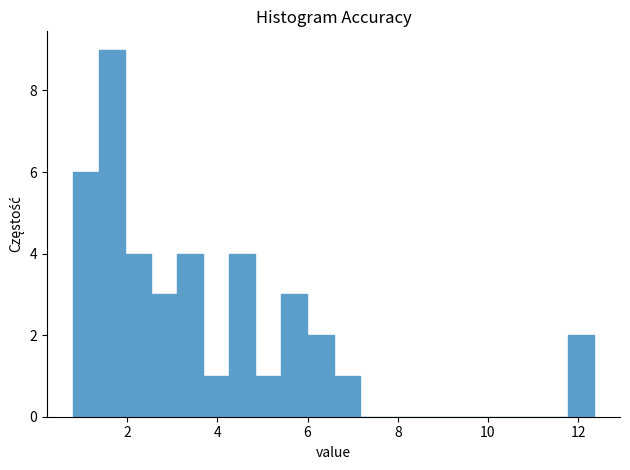

Read against the x-axis, roughly where is the centre of the tallest bar?

1.6